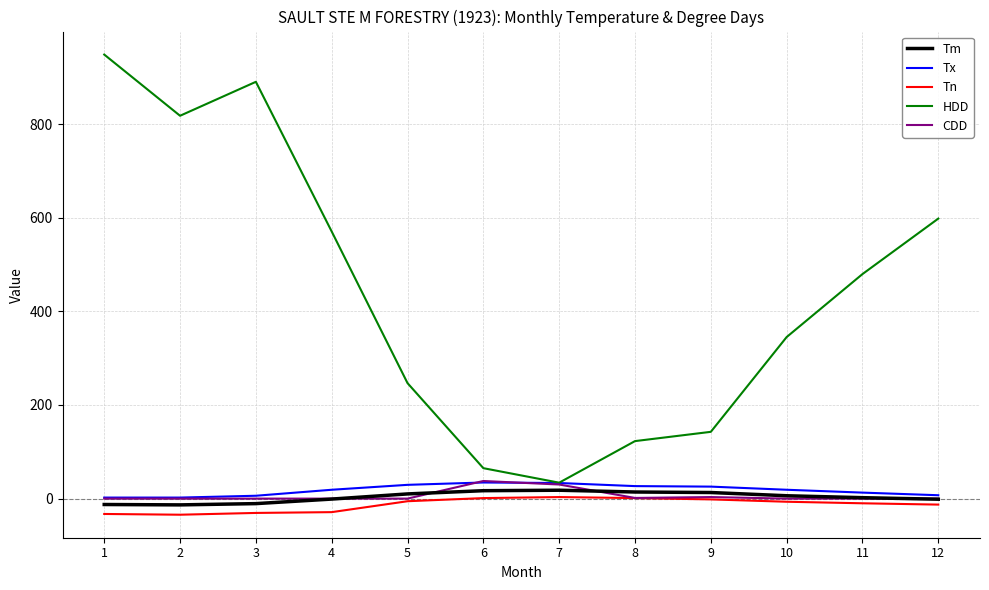

What is the greatest value displayed?

948.3